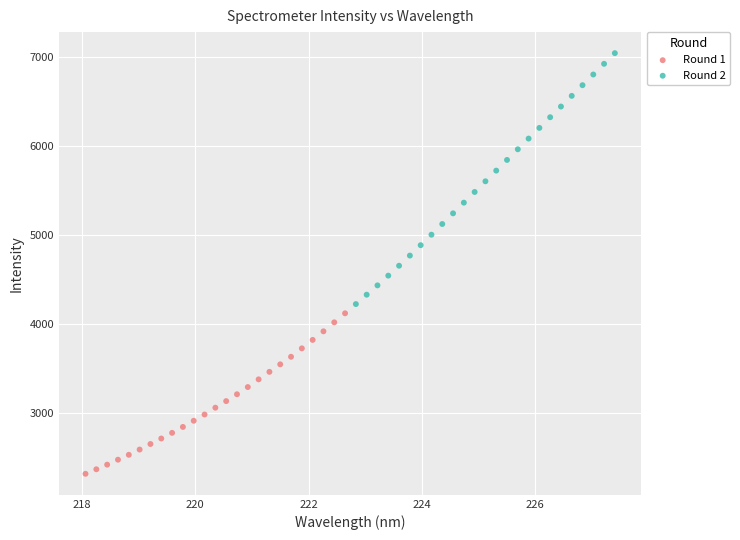

Which series contains the highest Y value?

Round 2